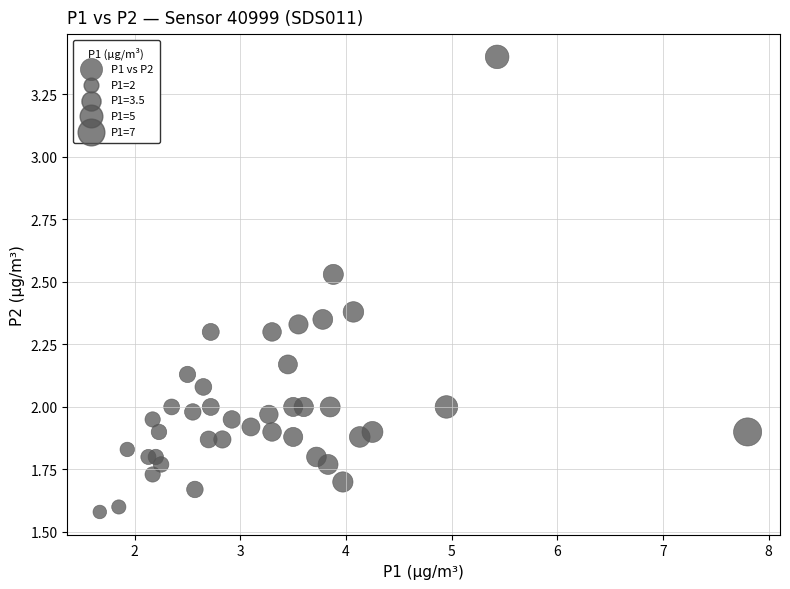

What is the range of X values (max minus min)?

6.1